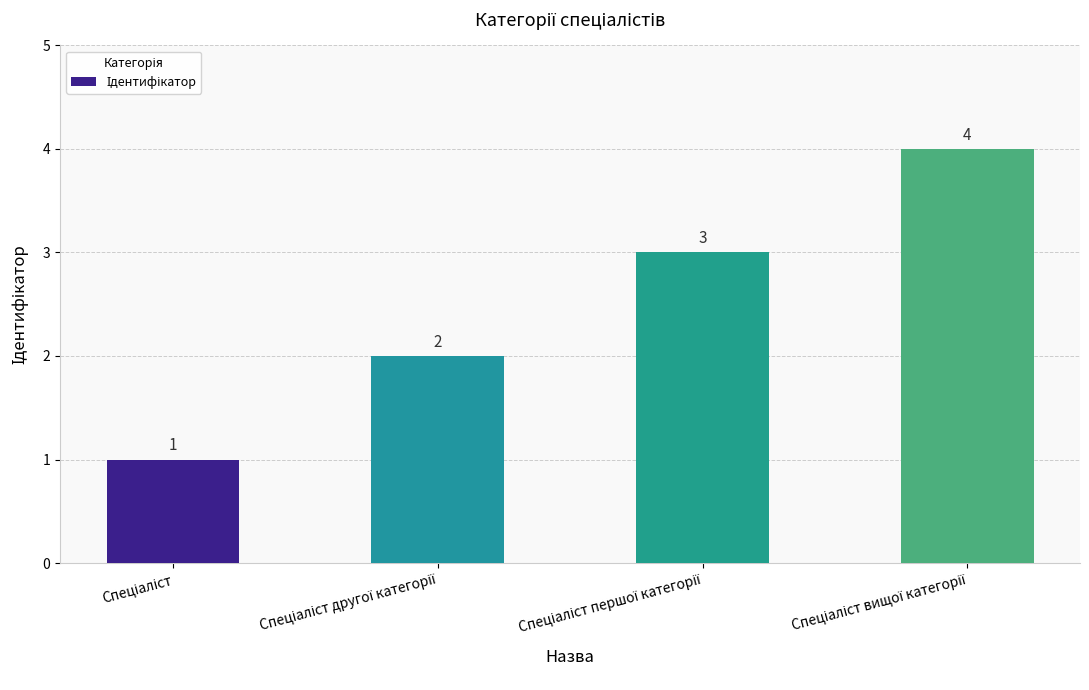

What is the value of the 1st bar from the left?

1